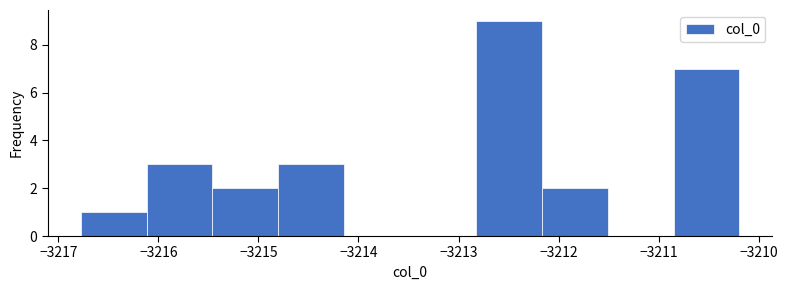

Reading left to right, transcribe this chart: for each bar, give the range it covers on the x-axis and its height. Neither the bar edges nor the heights are printed on the chart, so give them approximately, as read against the axes.

-3216.8 to -3216.1: 1
-3216.1 to -3215.5: 3
-3215.5 to -3214.8: 2
-3214.8 to -3214.1: 3
-3214.1 to -3213.5: 0
-3213.5 to -3212.8: 0
-3212.8 to -3212.2: 9
-3212.2 to -3211.5: 2
-3211.5 to -3210.9: 0
-3210.9 to -3210.2: 7